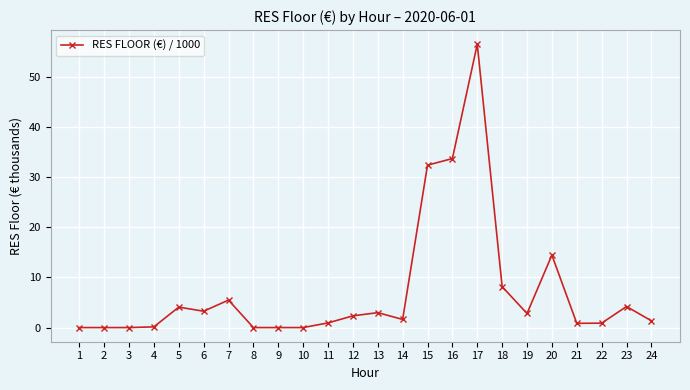

What is the average value?

7.3